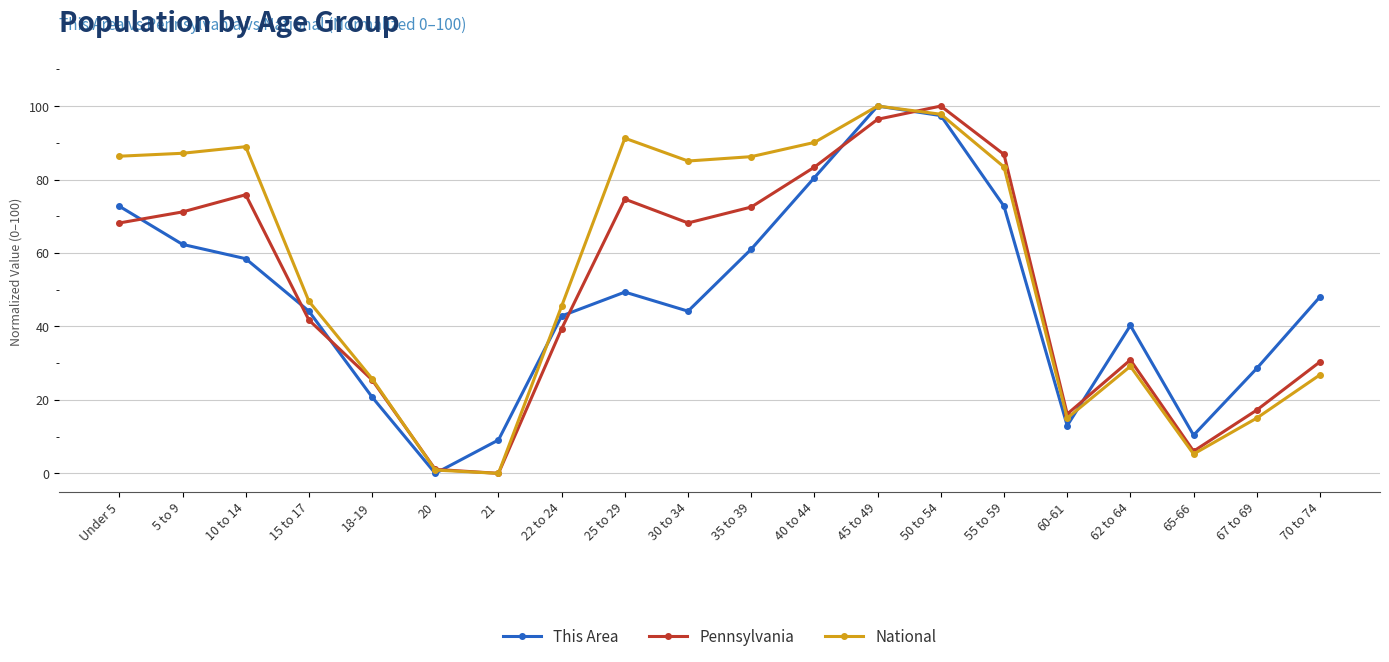

Is the value of National at 35 to 39 greater than the value of Pennsylvania at 20?

Yes